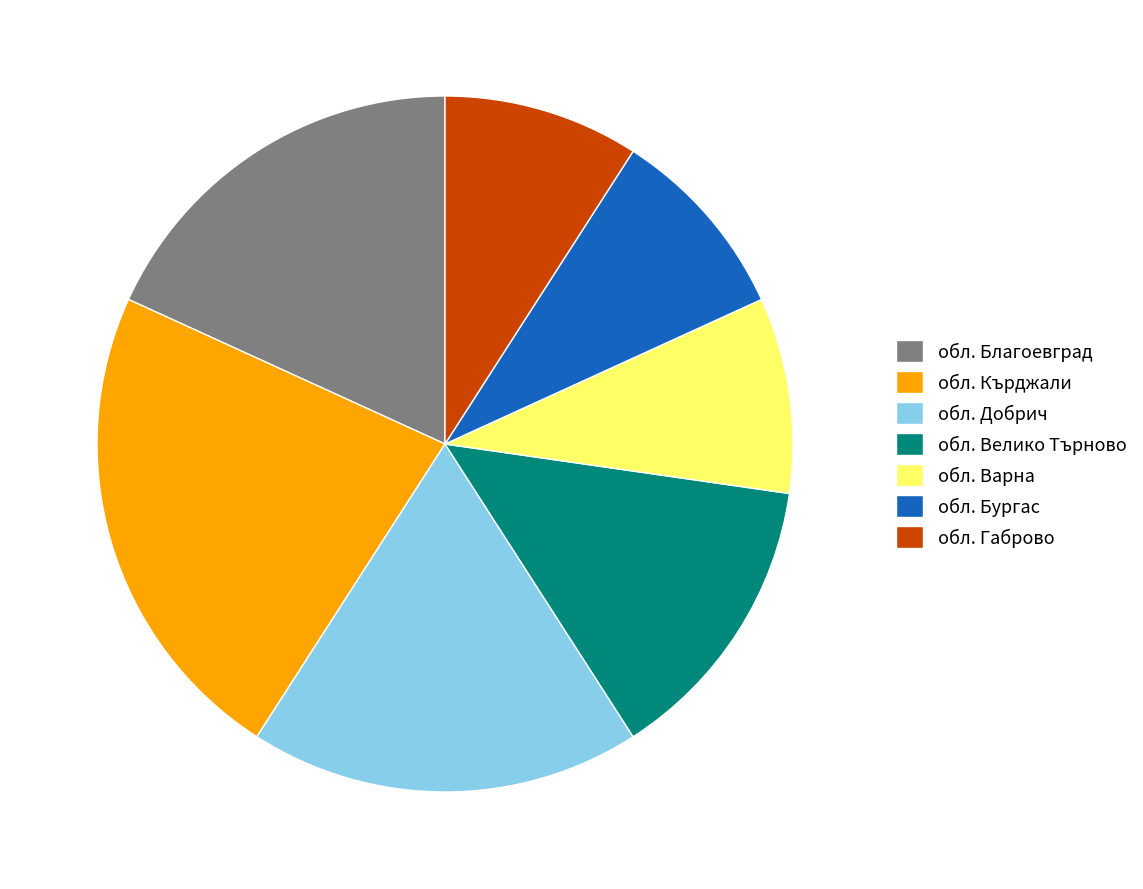

Does обл. Бургас account for over 50% of the chart?

No